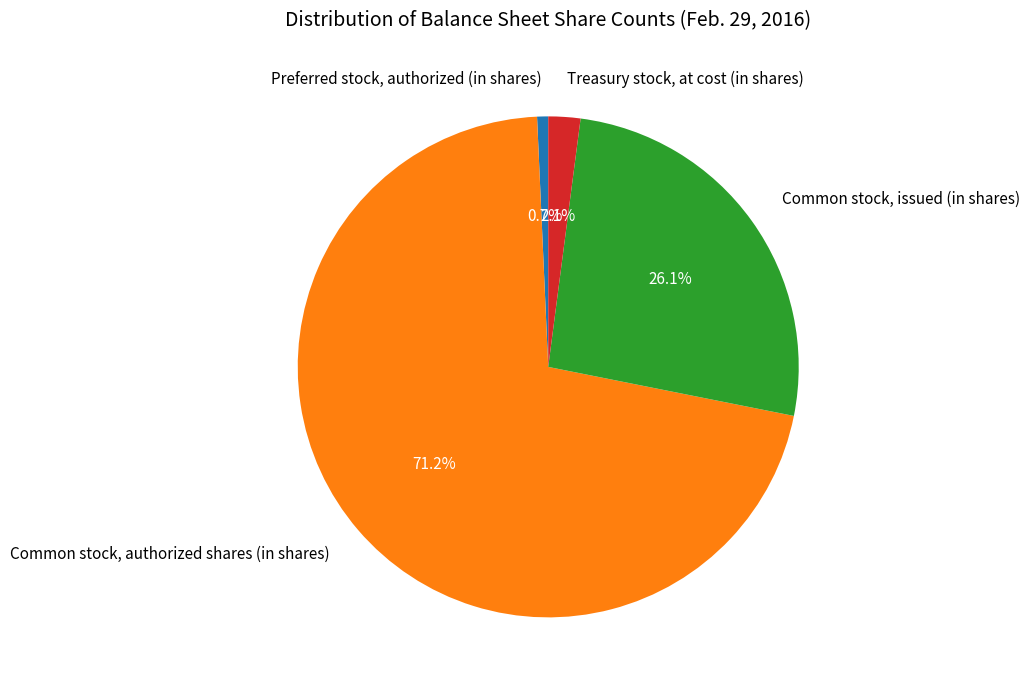

What percentage is the Preferred stock, authorized (in shares) slice, to the nearest percent?

1%